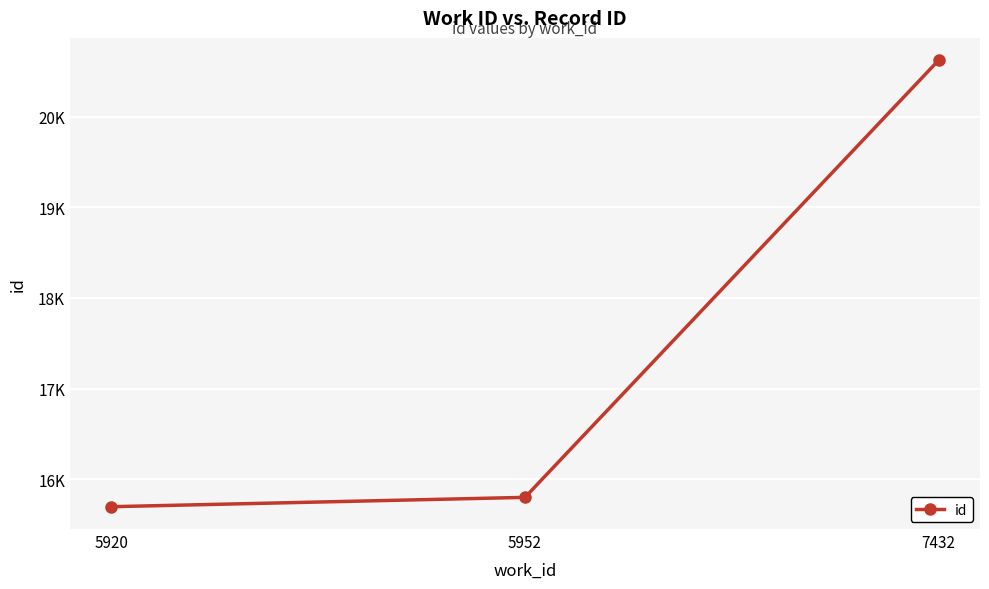

What value does the data have at 5920, to the nearest 100?

15700